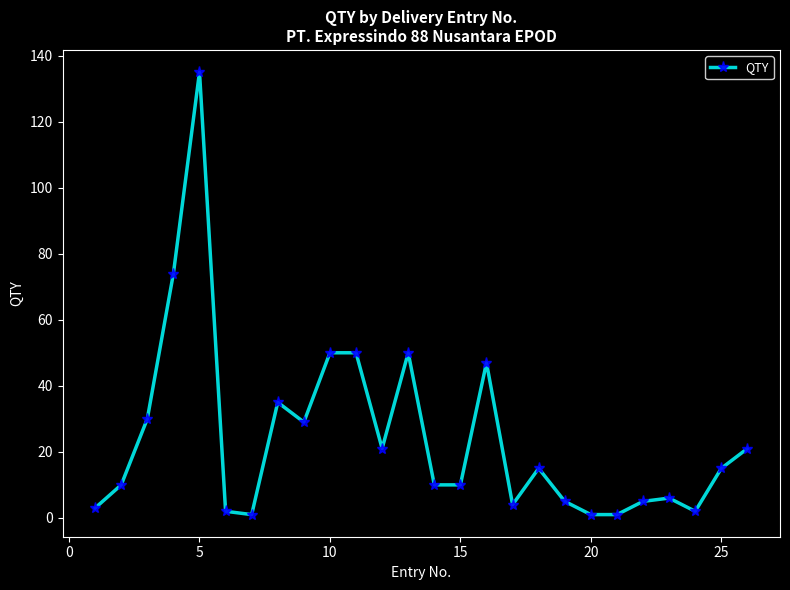

Reading left to right, list all the values displayed in this chart.

3	10	30	74	135	2	1	35	29	50	50	21	50	10	10	47	4	15	5	1	1	5	6	2	15	21